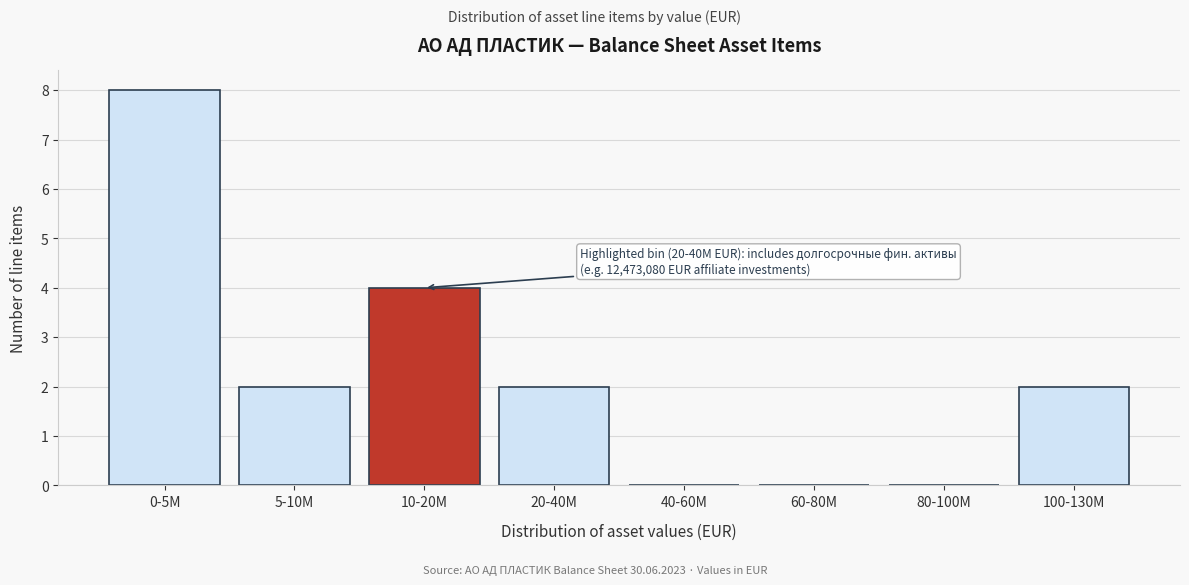

Reading left to right, extract all data points from this chart.

0-5M=8	5-10M=2	10-20M=4	20-40M=2	40-60M=0	60-80M=0	80-100M=0	100-130M=2